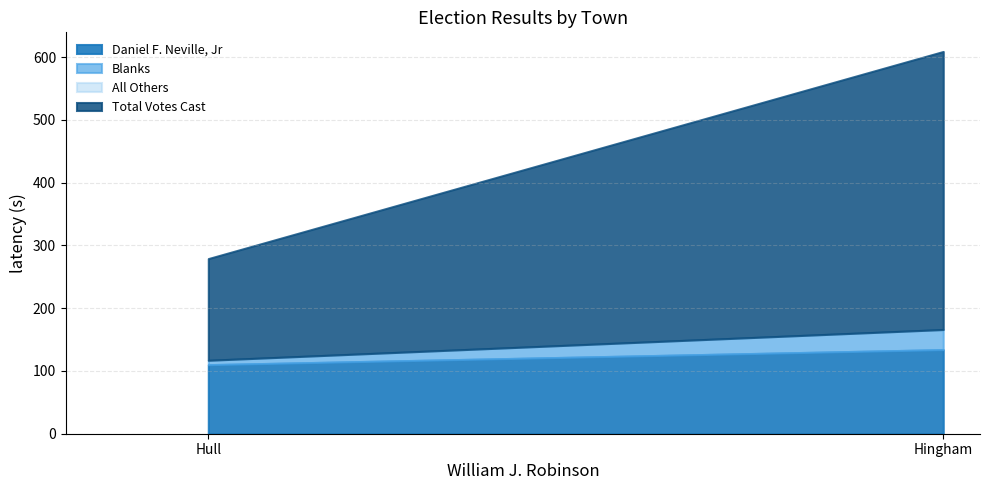

Is it true that Daniel F. Neville, Jr equals 195 at Hingham?

False